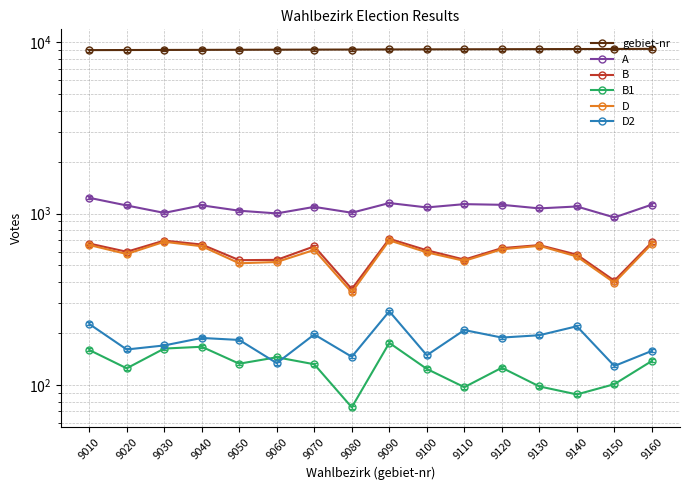

Where is the first local maximum for A?

9040